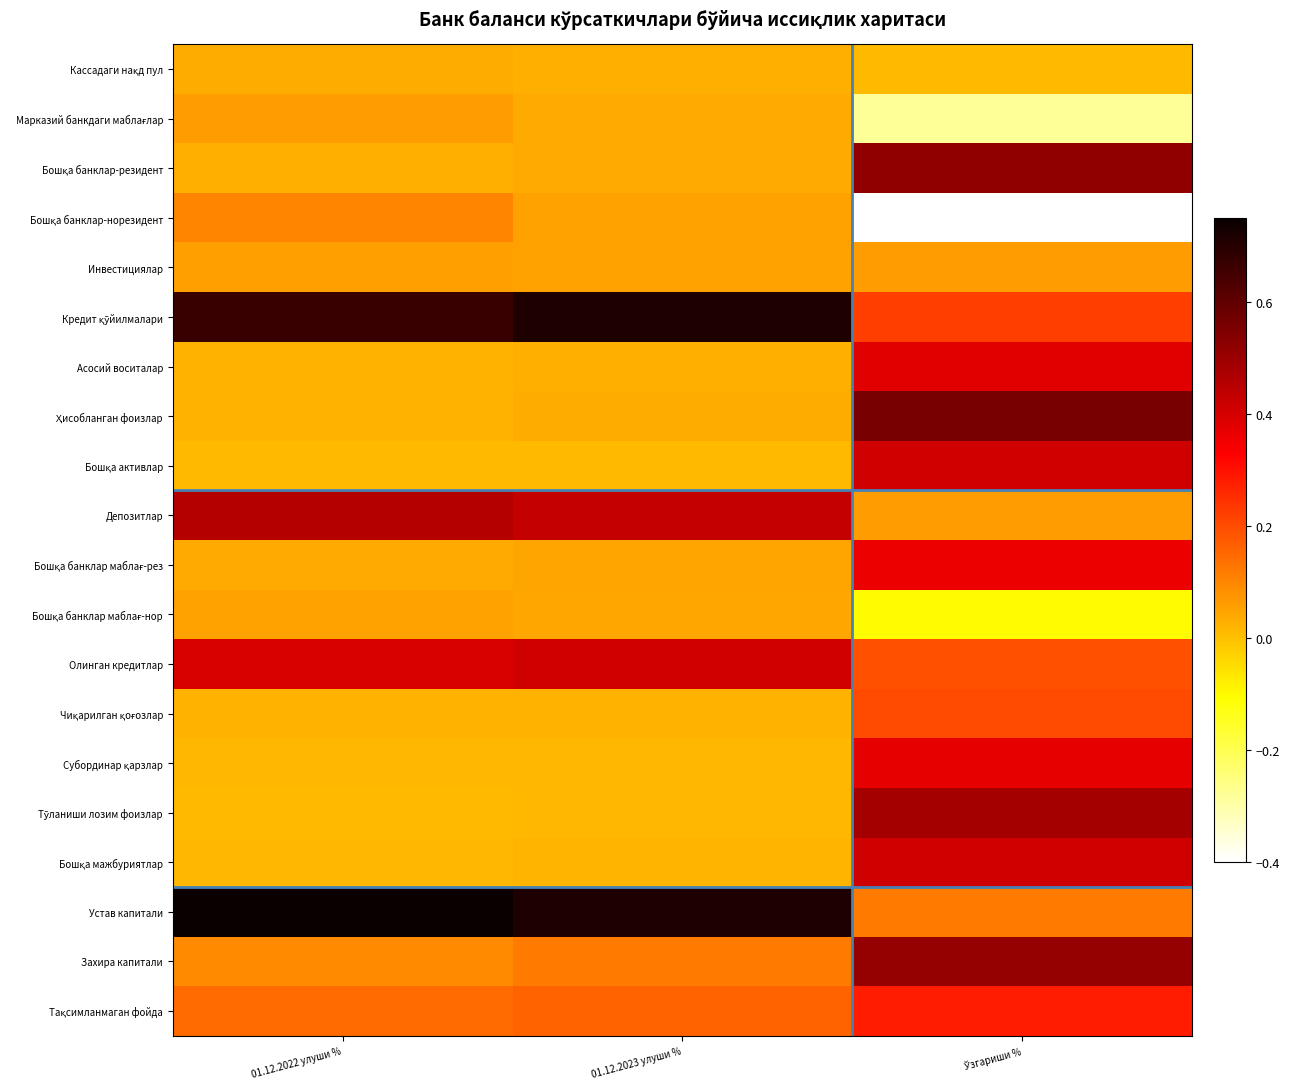

At which category is the sum across all series the highest?

Ўзгариши %